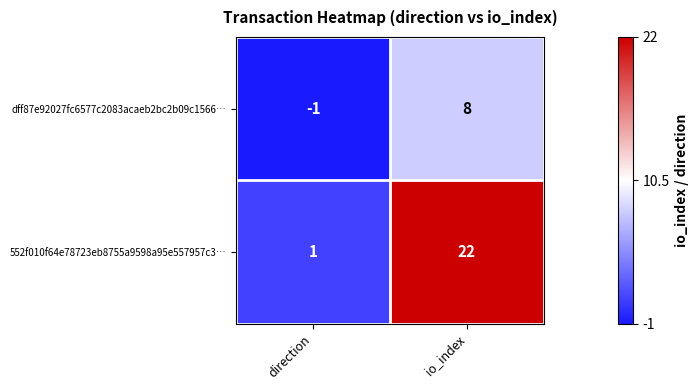

What is the greatest value displayed?

22